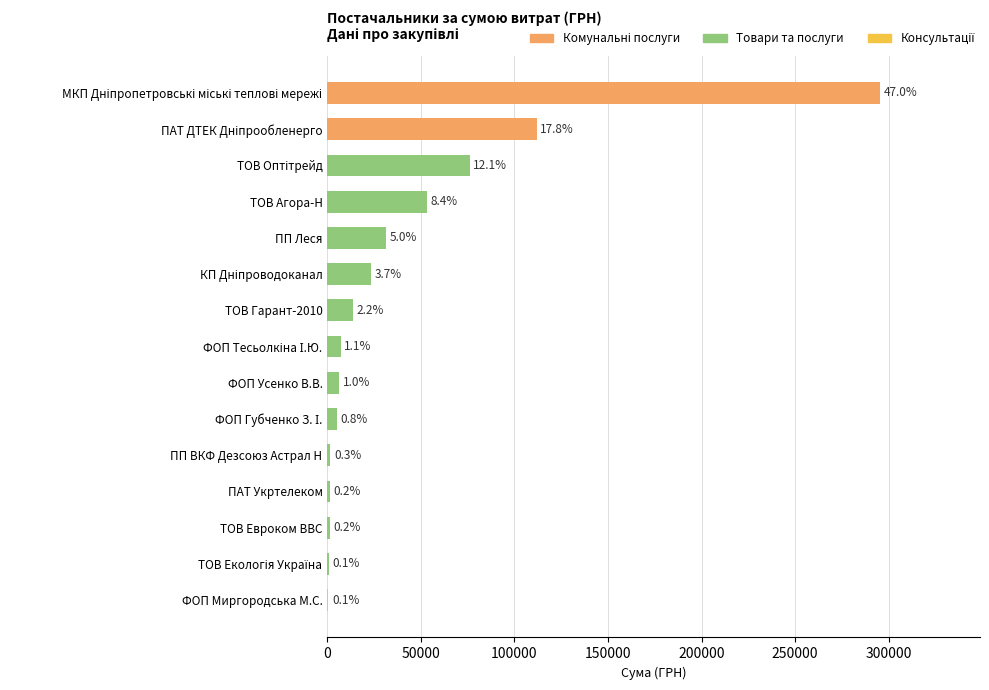

What is the difference between the maximum and minimum values?

295071.2